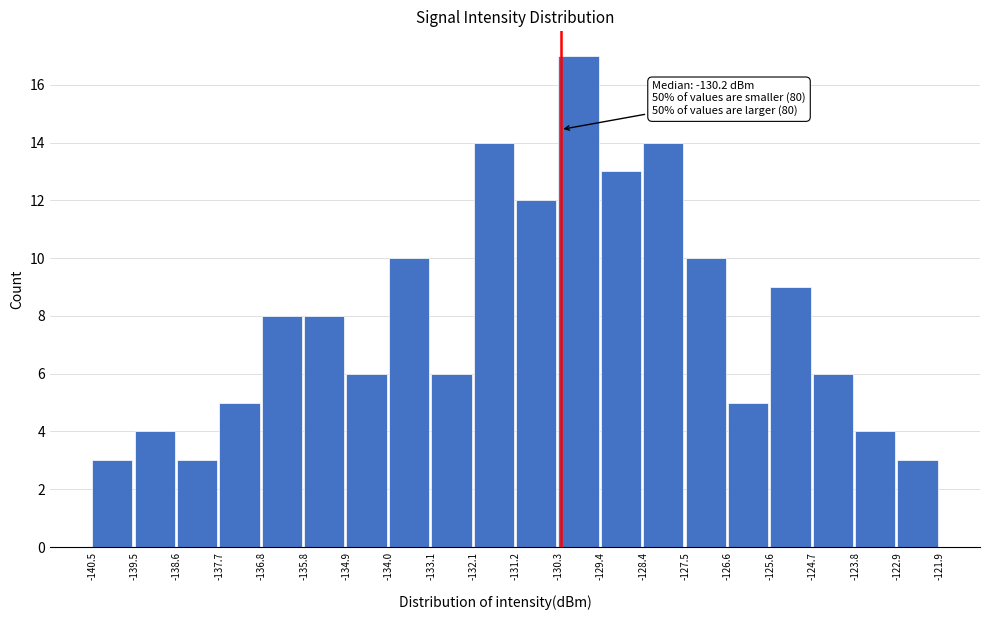

Over which range of the x-axis is the bar tallest?

-130.3 to -129.4